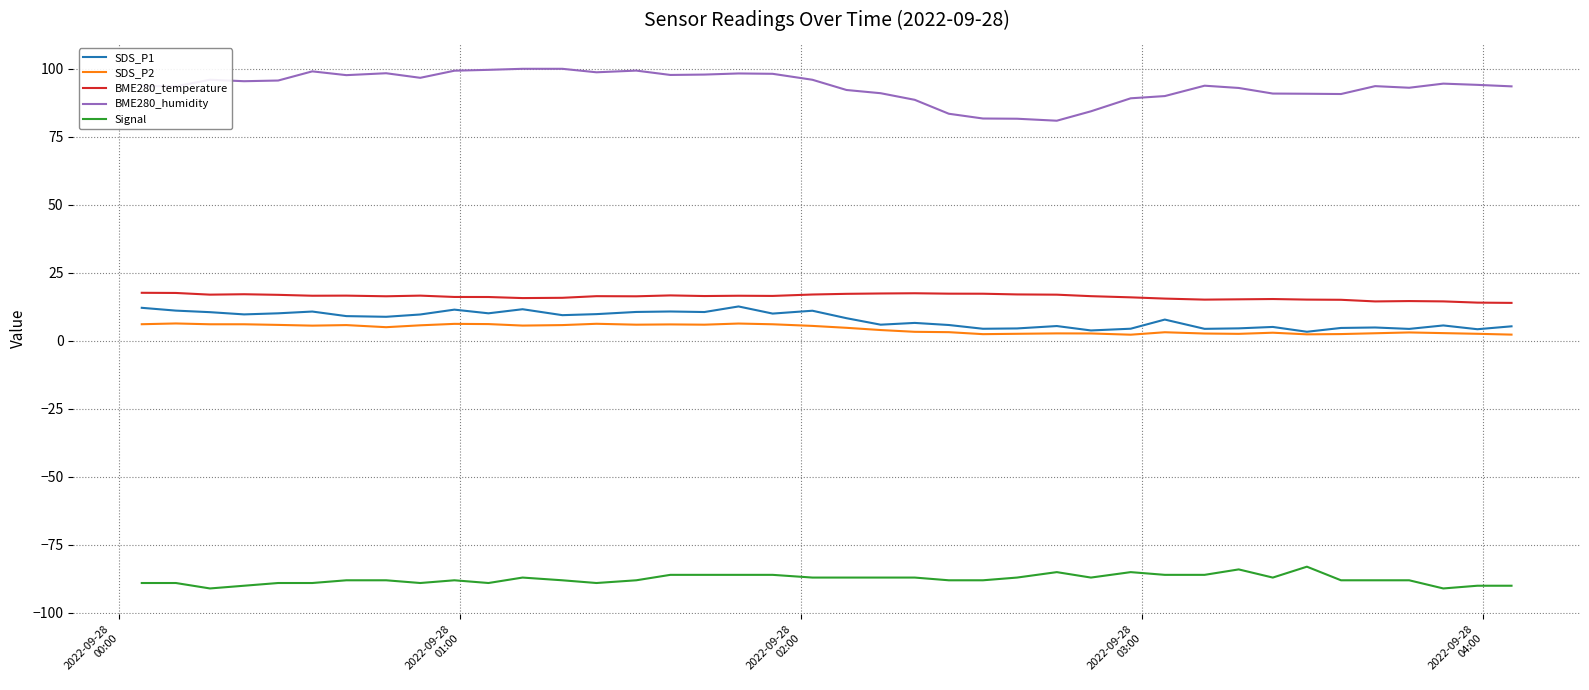

True or false: BME280_temperature and BME280_humidity cross at least once.

False